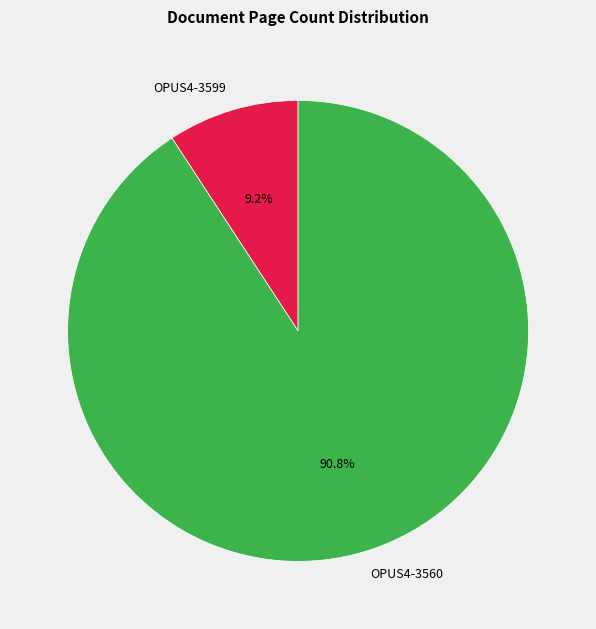

Which slice is the largest?

OPUS4-3560